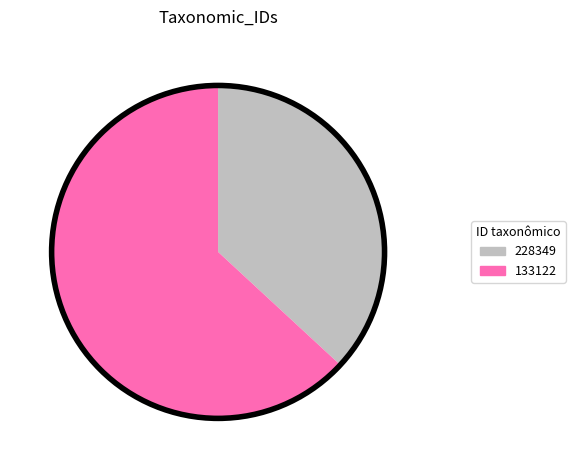

Which category has the smallest portion of the pie?

228349